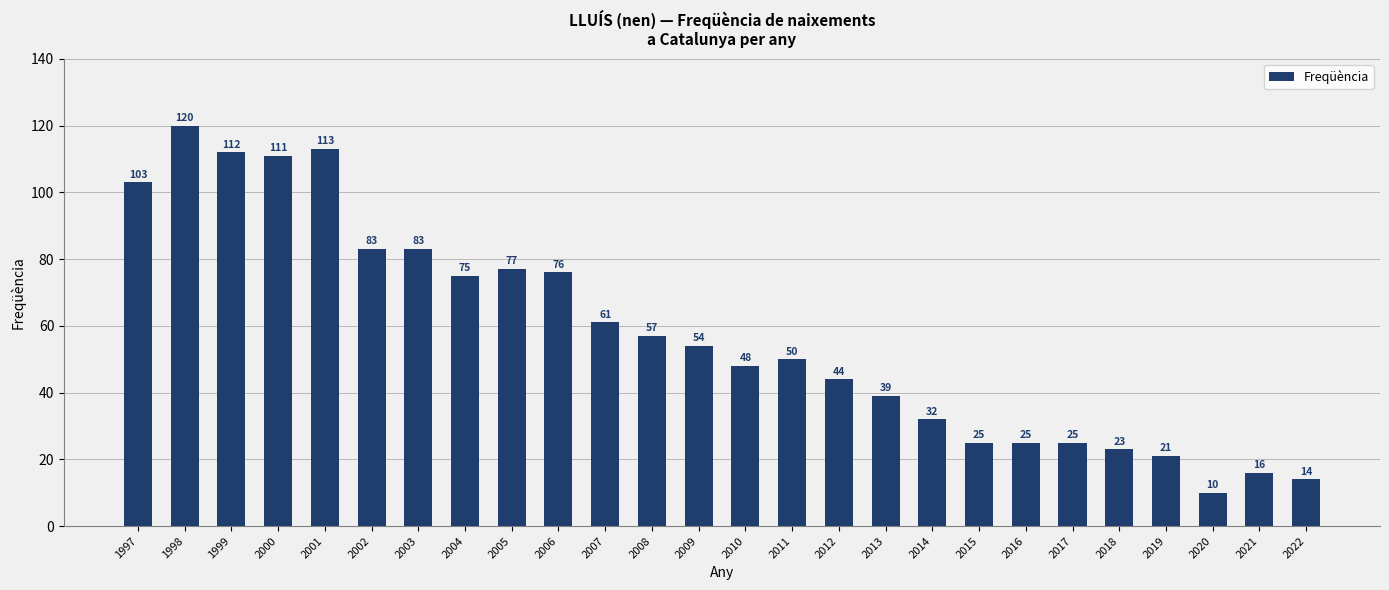

Approximately how many times larger is the value at 1999 compared to 2003?

1.3